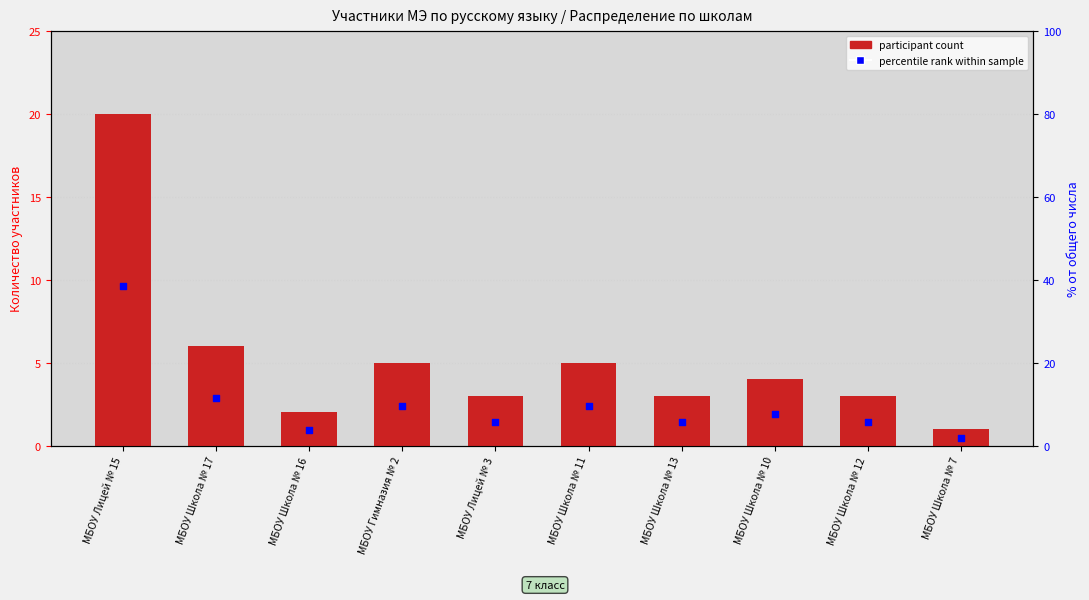

Which series has the largest Y range (max minus min)?

percentile rank within sample